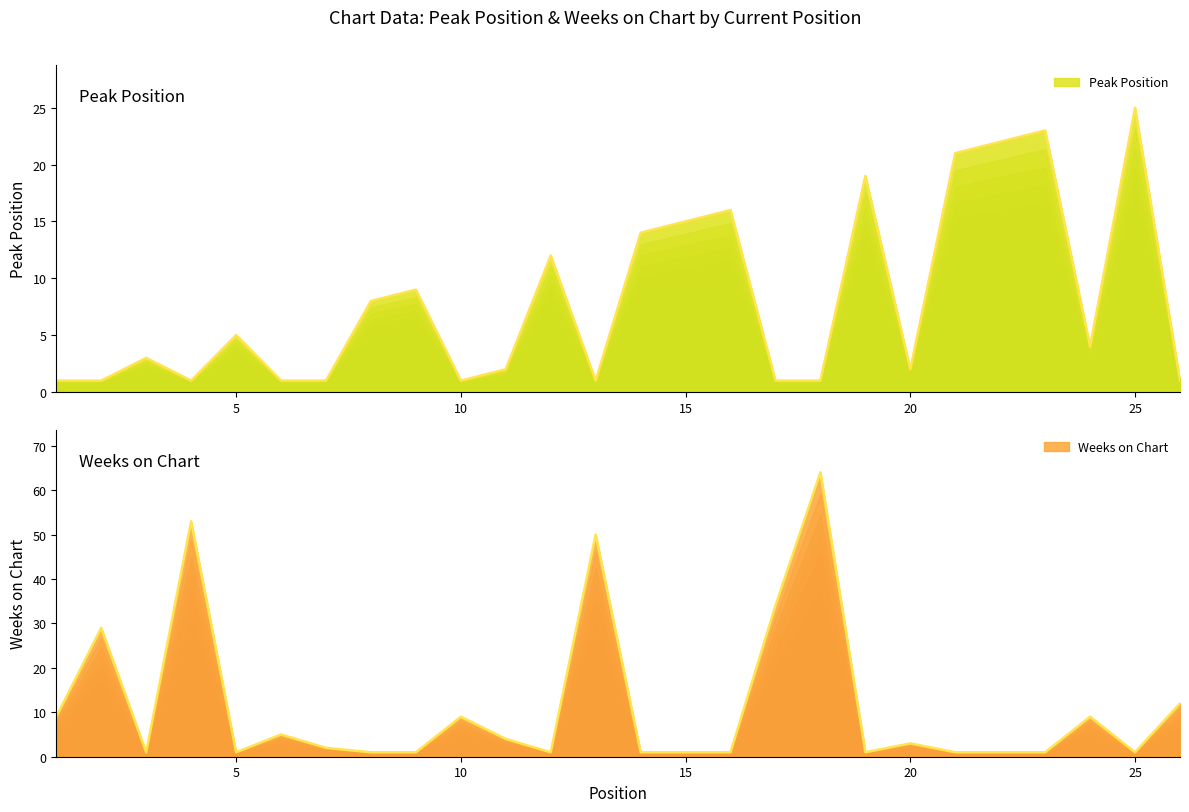

In Weeks on Chart, how many points are lower than both neighbors (excluding endpoints)?

5